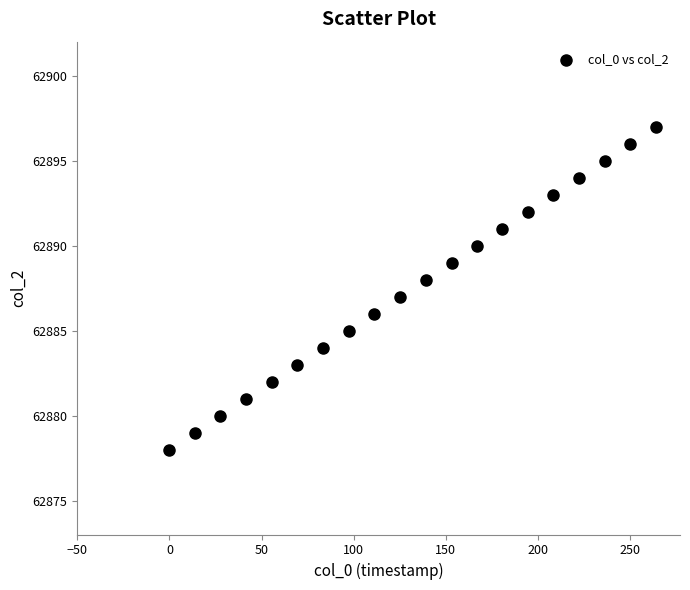

What is the range of Y values (max minus min)?

19